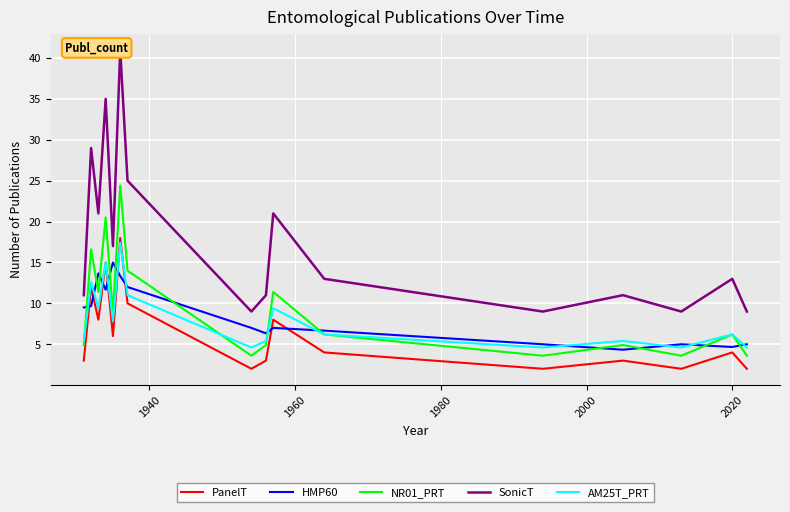

True or false: HMP60 and NR01_PRT cross at least once.

True